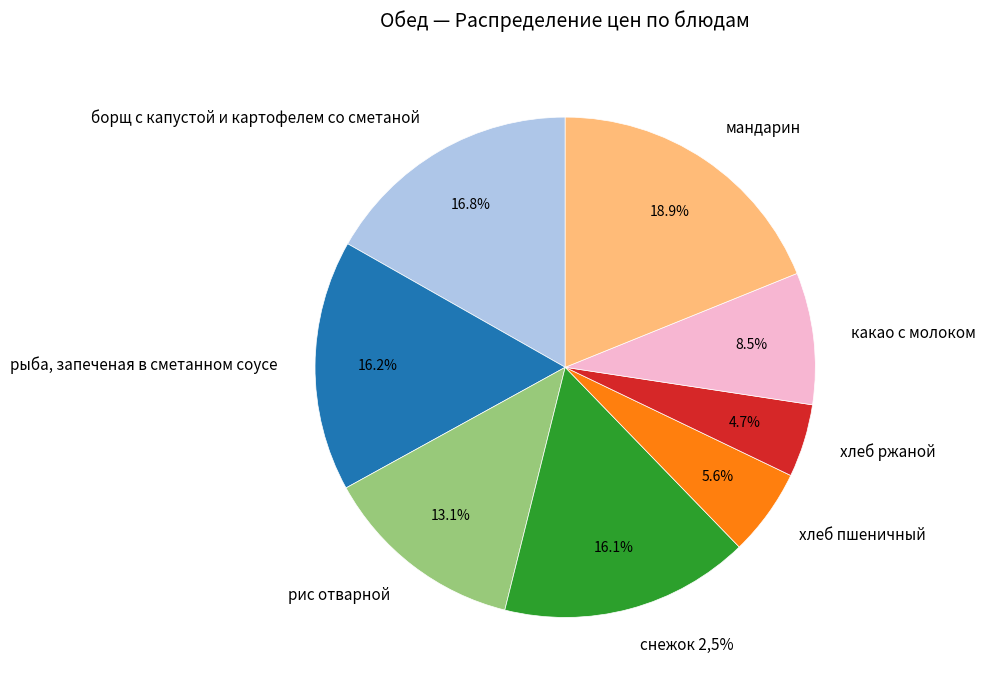

Is the sum of какао с молоком and рис отварной greater than half?

No